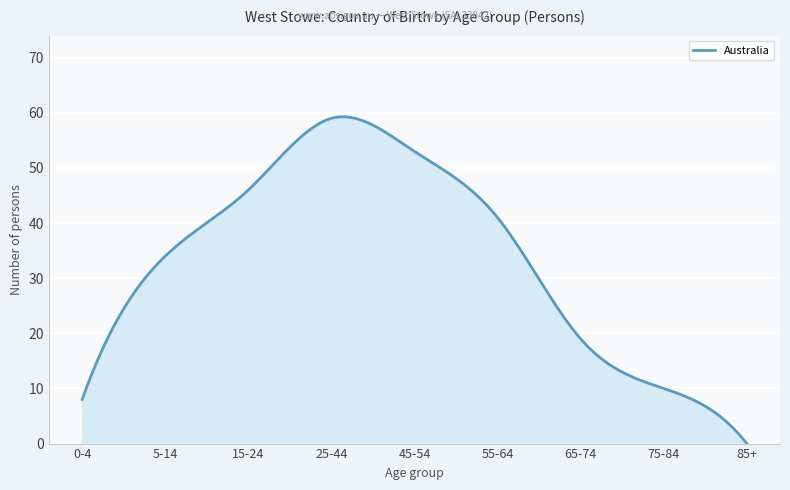

List the labels in order of value, largest first.

25-44, 45-54, 15-24, 55-64, 5-14, 65-74, 75-84, 0-4, 85+